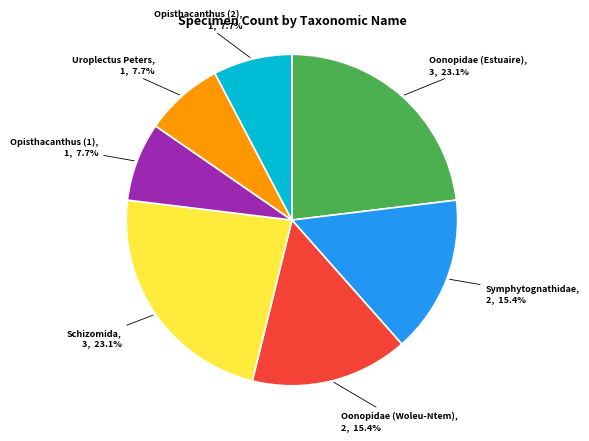

Count the number of slices in the pie.

7